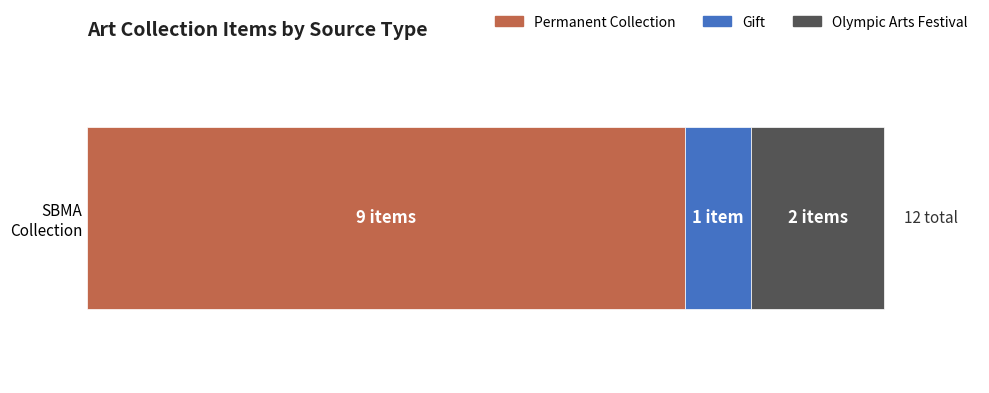

What are all the series names shown in the legend?

Permanent Collection, Gift, Olympic Arts Festival